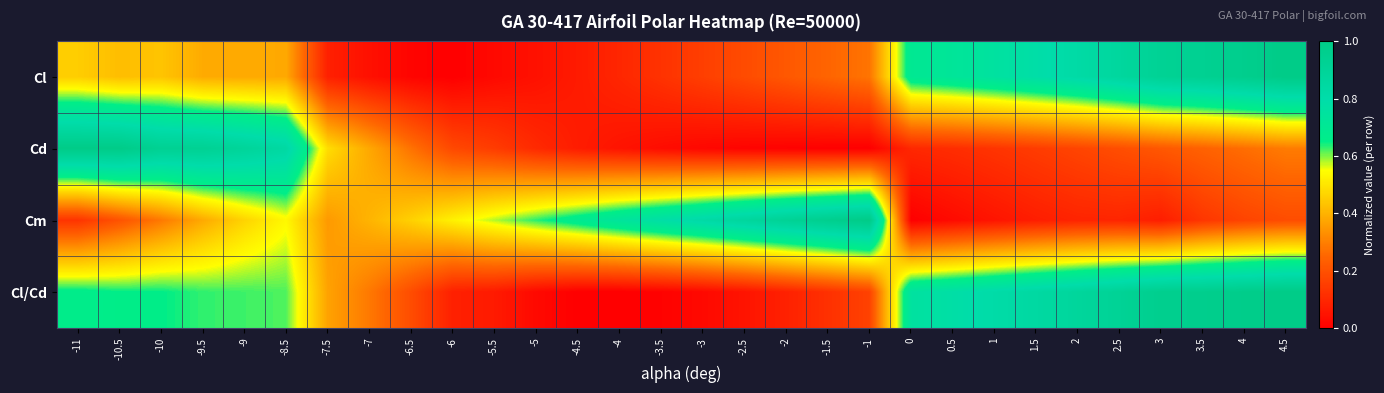

Reading left to right, list all the values displayed in this chart.

Cl: -11=0.5	-10.5=0.4	-10=0.4	-9.5=0.4	-9=0.4	-8.5=0.4	-7.5=0.1	-7=0.0	-6.5=0.0	-6=0.0	-5.5=0.0	-5=0.0	-4.5=0.1	-4=0.1	-3.5=0.1	-3=0.2	-2.5=0.2	-2=0.2	-1.5=0.2	-1=0.3	0=0.7	0.5=0.7	1=0.8	1.5=0.8	2=0.8	2.5=0.9	3=0.9	3.5=0.9	4=1.0	4.5=1.0
Cd: -11=1.0	-10.5=1.0	-10=0.9	-9.5=0.9	-9=0.9	-8.5=0.8	-7.5=0.5	-7=0.4	-6.5=0.3	-6=0.2	-5.5=0.1	-5=0.1	-4.5=0.1	-4=0.0	-3.5=0.0	-3=0.0	-2.5=0.0	-2=0.0	-1.5=0.0	-1=0.0	0=0.1	0.5=0.1	1=0.1	1.5=0.1	2=0.2	2.5=0.2	3=0.2	3.5=0.2	4=0.3	4.5=0.3
Cm: -11=0.1	-10.5=0.2	-10=0.3	-9.5=0.4	-9=0.5	-8.5=0.5	-7.5=0.4	-7=0.4	-6.5=0.5	-6=0.5	-5.5=0.6	-5=0.6	-4.5=0.7	-4=0.7	-3.5=0.8	-3=0.8	-2.5=0.9	-2=0.9	-1.5=1.0	-1=1.0	0=0.0	0.5=0.0	1=0.1	1.5=0.1	2=0.1	2.5=0.1	3=0.1	3.5=0.1	4=0.2	4.5=0.2
Cl/Cd: -11=0.7	-10.5=0.7	-10=0.7	-9.5=0.6	-9=0.6	-8.5=0.6	-7.5=0.4	-7=0.3	-6.5=0.2	-6=0.1	-5.5=0.1	-5=0.0	-4.5=0.0	-4=0.0	-3.5=0.0	-3=0.0	-2.5=0.1	-2=0.1	-1.5=0.1	-1=0.2	0=0.8	0.5=0.8	1=0.8	1.5=0.8	2=0.9	2.5=0.9	3=1.0	3.5=1.0	4=1.0	4.5=1.0